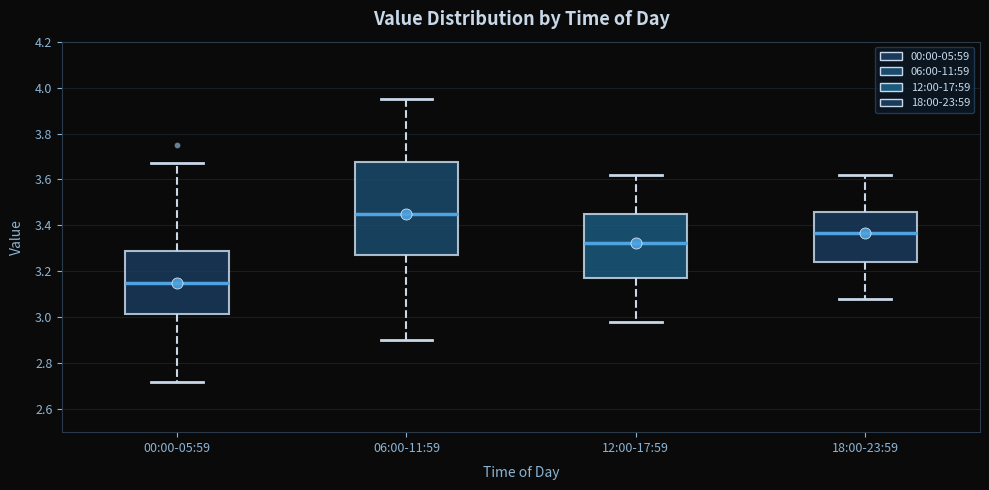

Where is the lower edge of the box for 18:00-23:59 on the y-axis? The values are not printed on the chart, so give them approximately, as read against the axis.

3.24